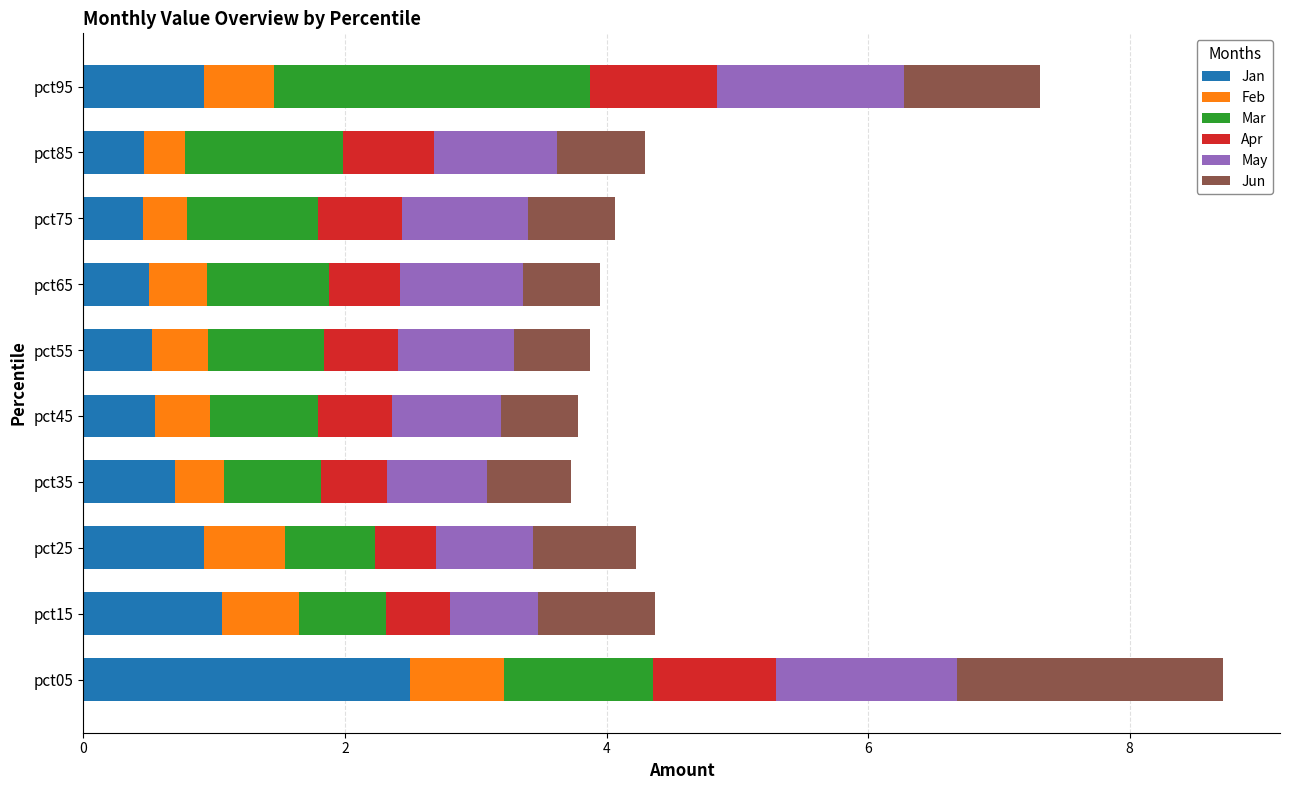

What is the maximum value for Jan?

2.5